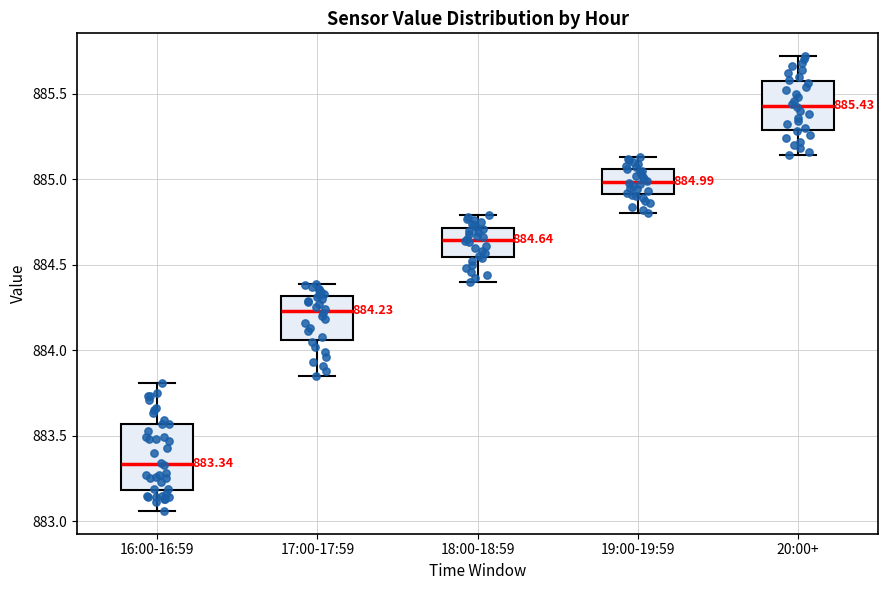

Comparing the boxes themselves (not the whiskers), which one is the tallest?

16:00-16:59